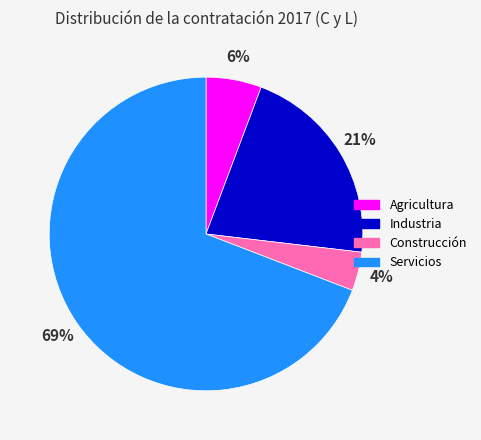

The Construcción slice represents 4% of the pie. True or false?

True